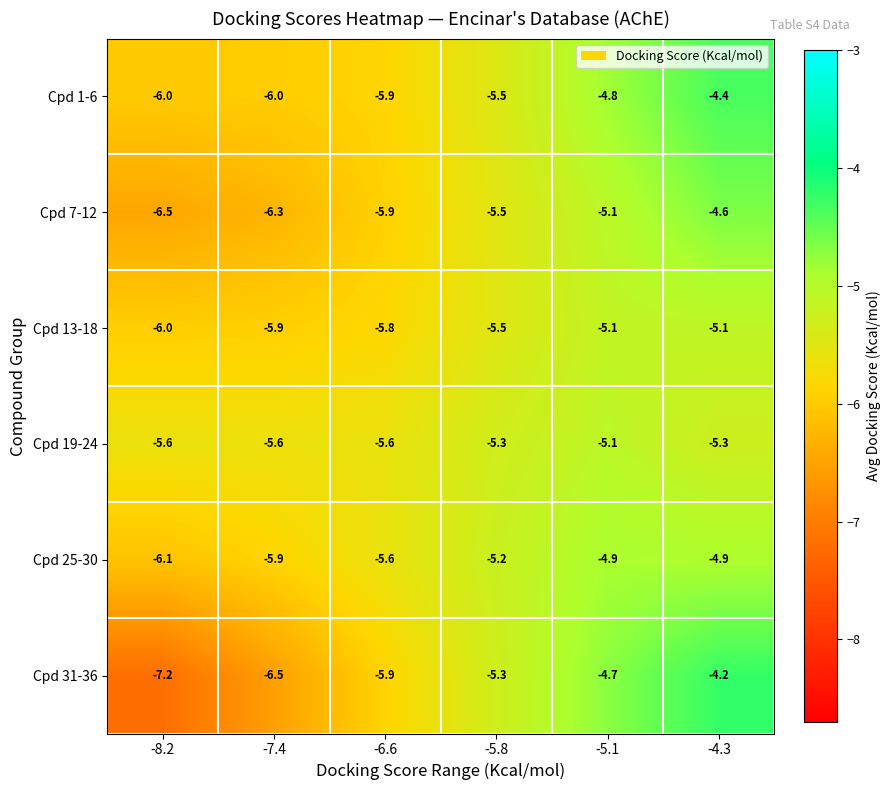

What is the sum of the Cpd 25-30 values at -6.6 and -7.4?

-11.5